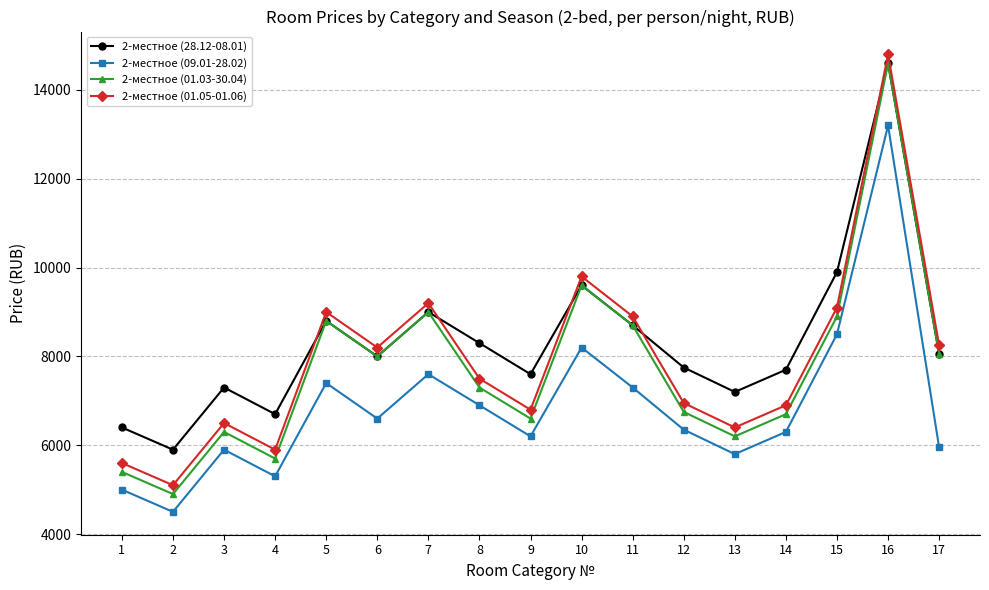

At which category is the sum across all series the highest?

16